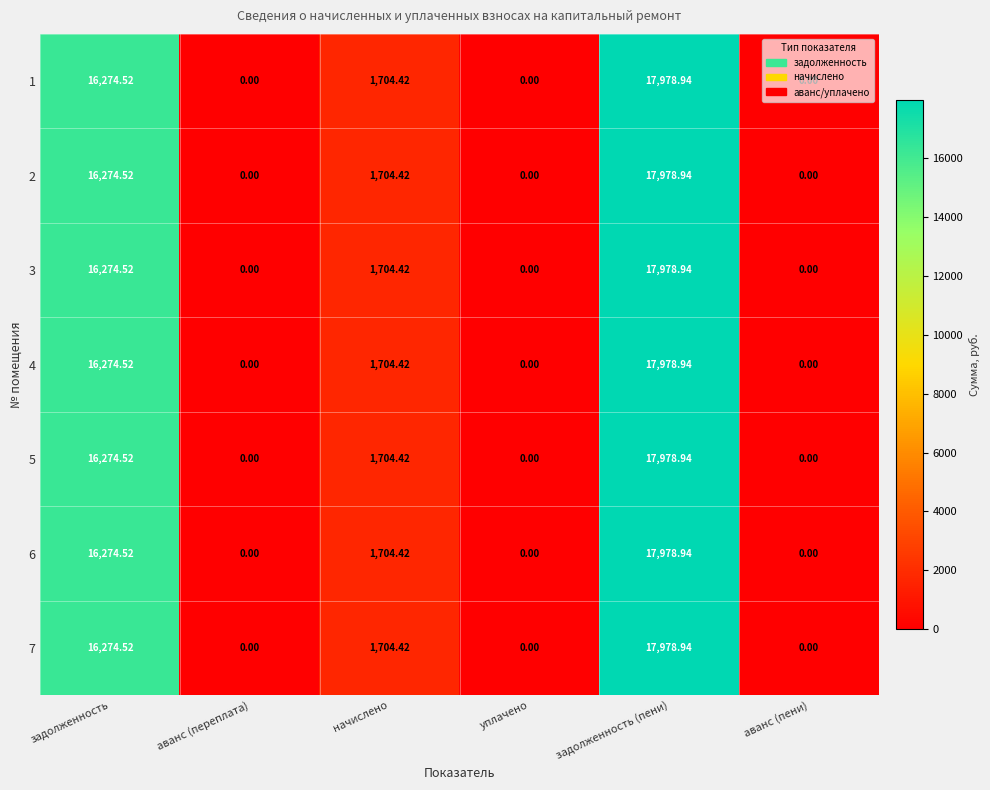

Is the value of 3 at задолженность greater than the value of 2 at уплачено?

Yes